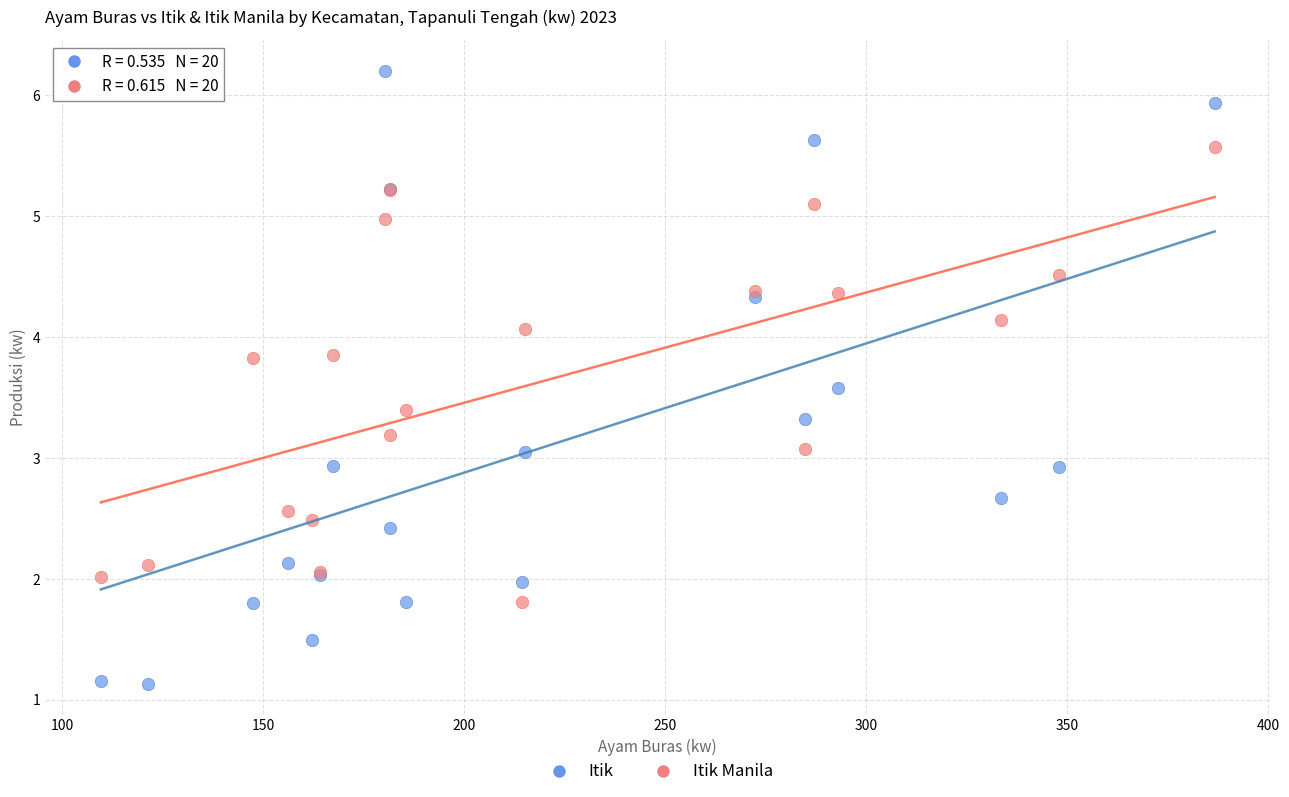

Which series has the widest spread of Y values?

Itik